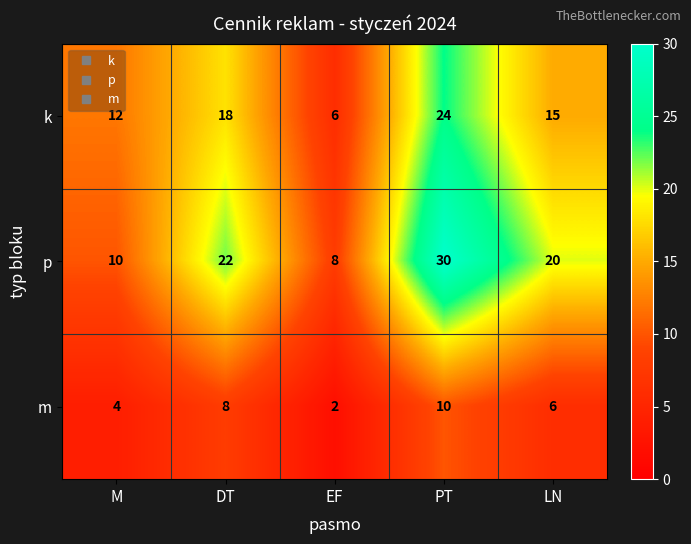

At how many categories does at least one series exceed 14?

3